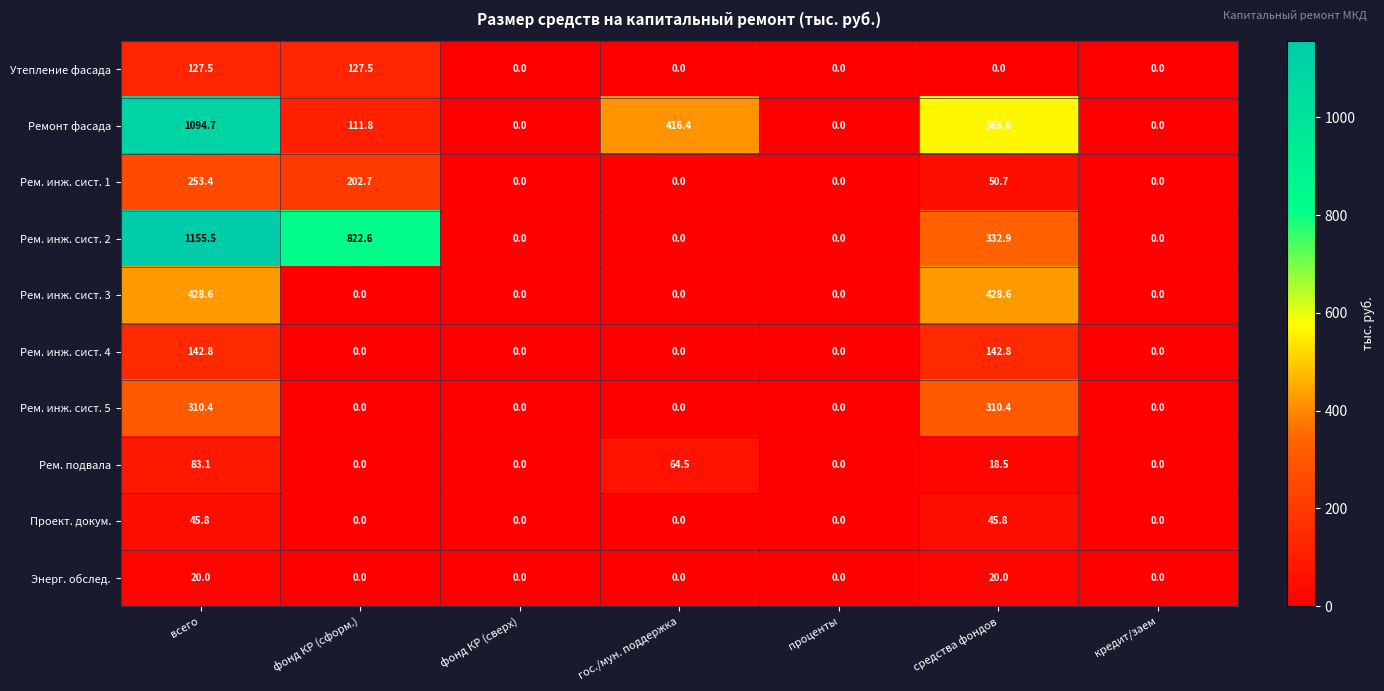

What is the maximum value shown in the chart?

1155.5